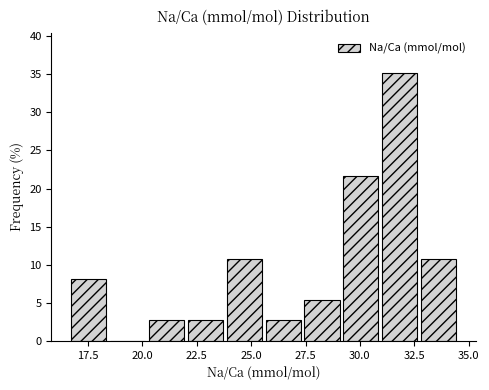

Around what value on the x-axis is the tallest bar? Give the approximate position of its centre, as read against the axis.

32.0